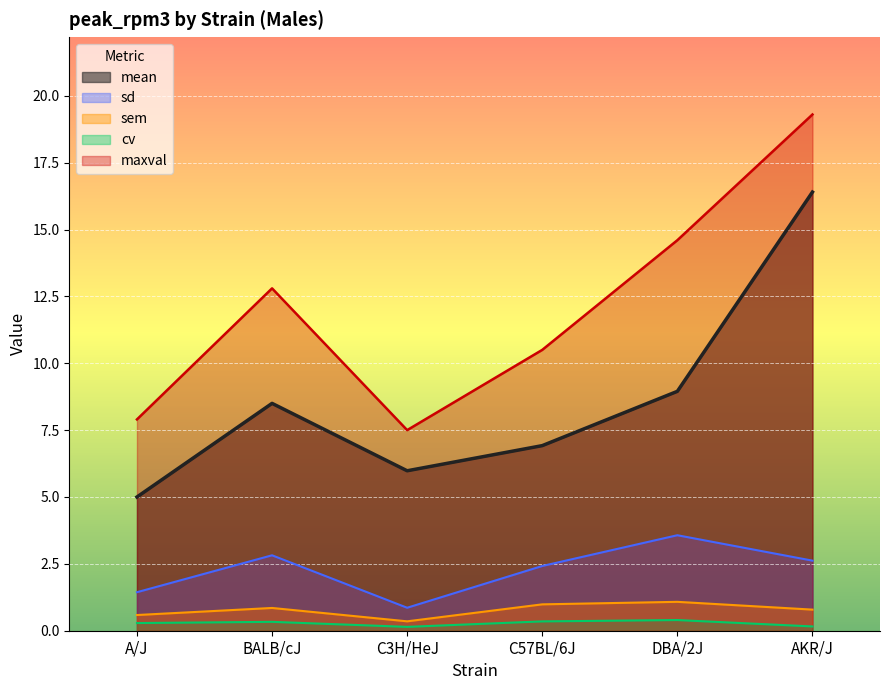

What are all the series names shown in the legend?

mean, sd, sem, cv, maxval